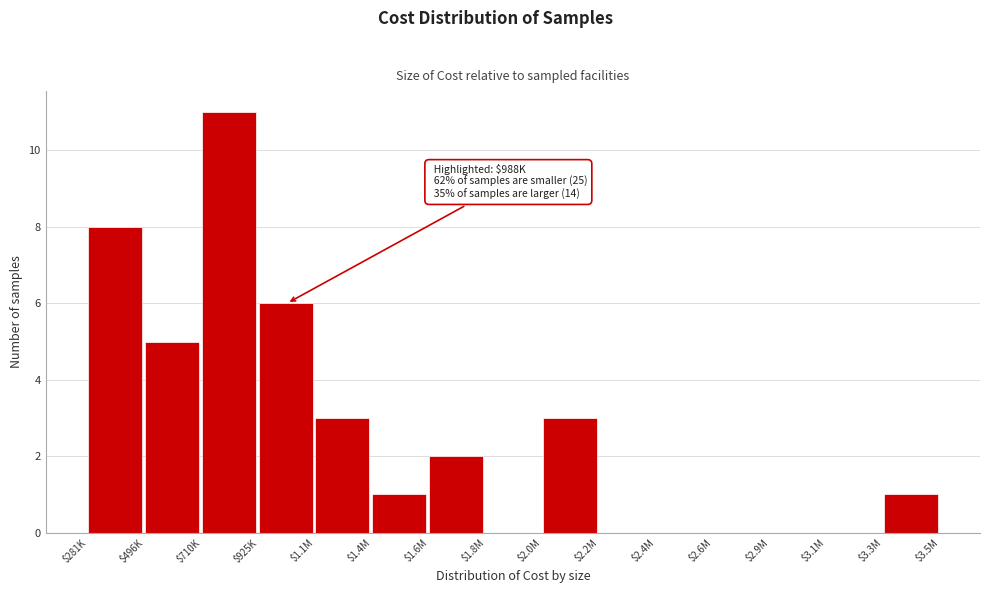

What is the sum of all values?

40